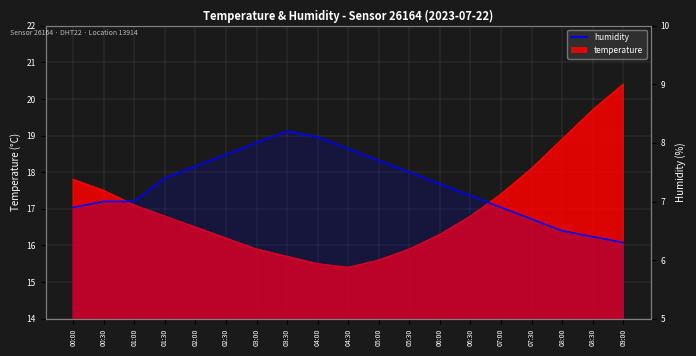

At which label does the data first exceed 7?

01:30